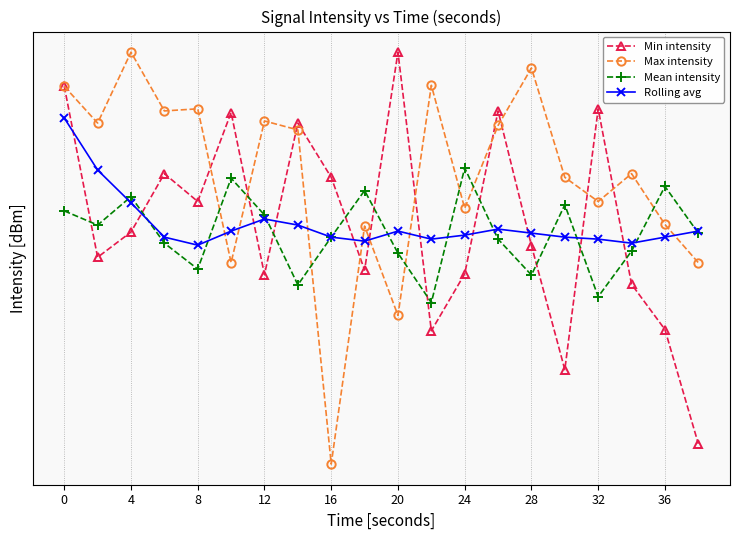

How many data points in Min intensity are above -131?

9